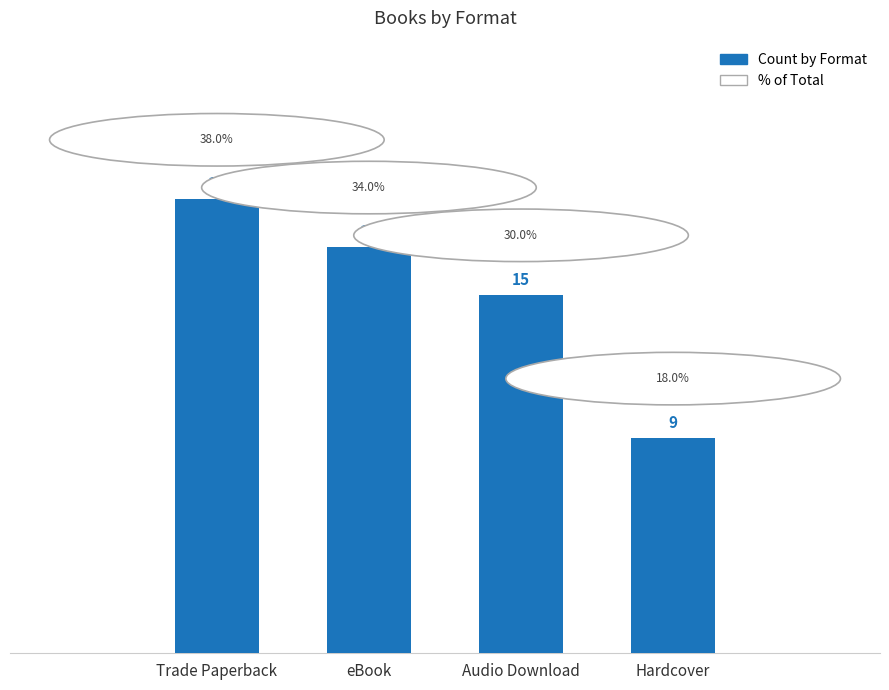

Are the bars horizontal?

No